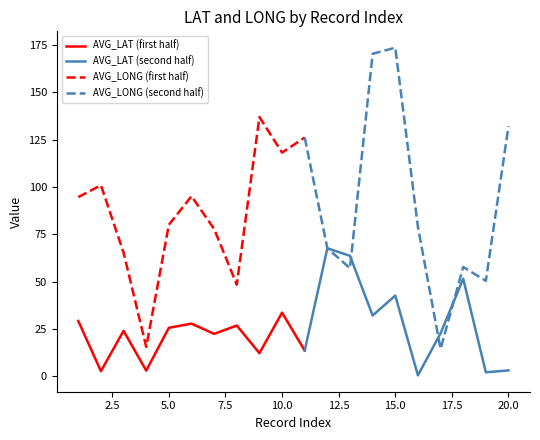

True or false: AVG_LAT has more than 1 points higher than both neighbors.

True